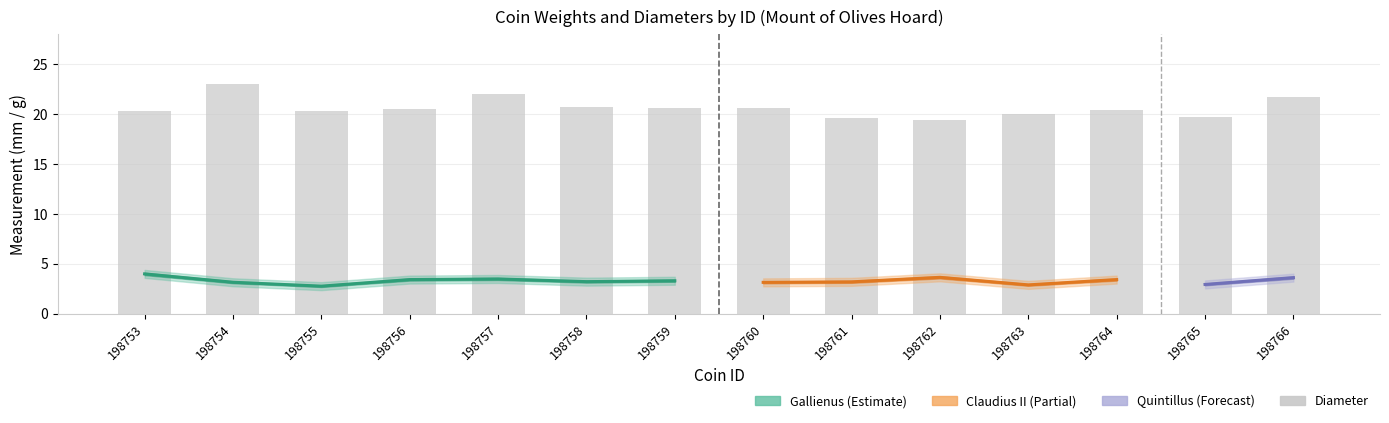

What is the value of the 5th bar from the left?

22.0